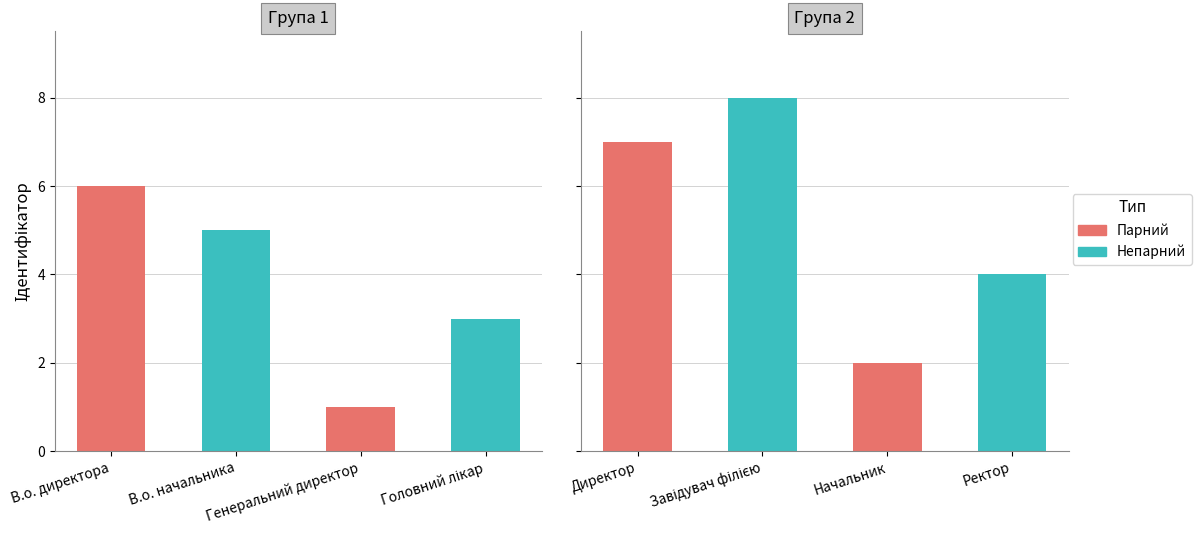

What is the average value?

4